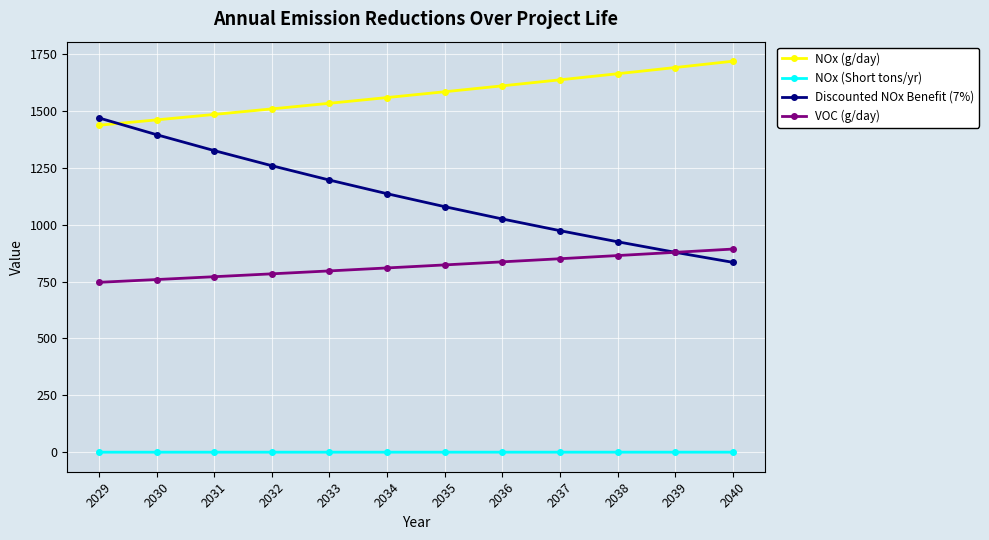

Which series has the widest spread of values?

Discounted NOx Benefit (7%)